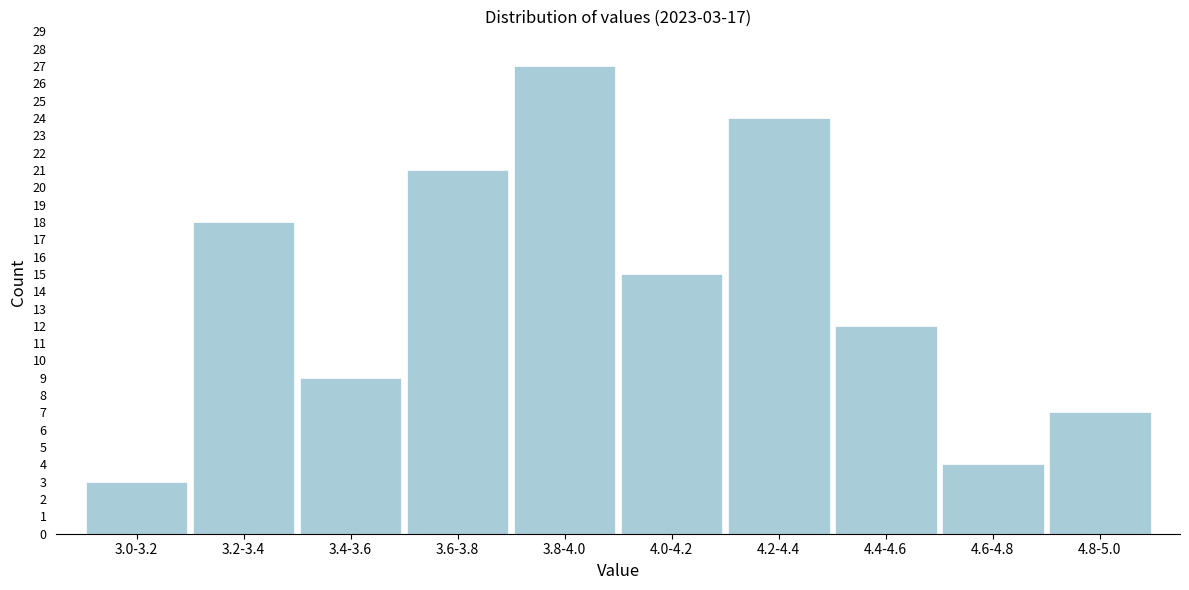

Reading left to right, what are all the values shown in this chart?

3.0-3.2=3	3.2-3.4=18	3.4-3.6=9	3.6-3.8=21	3.8-4.0=27	4.0-4.2=15	4.2-4.4=24	4.4-4.6=12	4.6-4.8=4	4.8-5.0=7